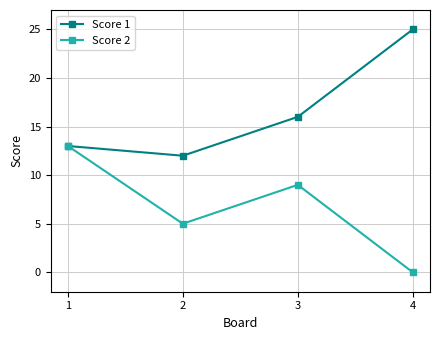

Between 1 and 4, which series saw the biggest shift?

Score 2